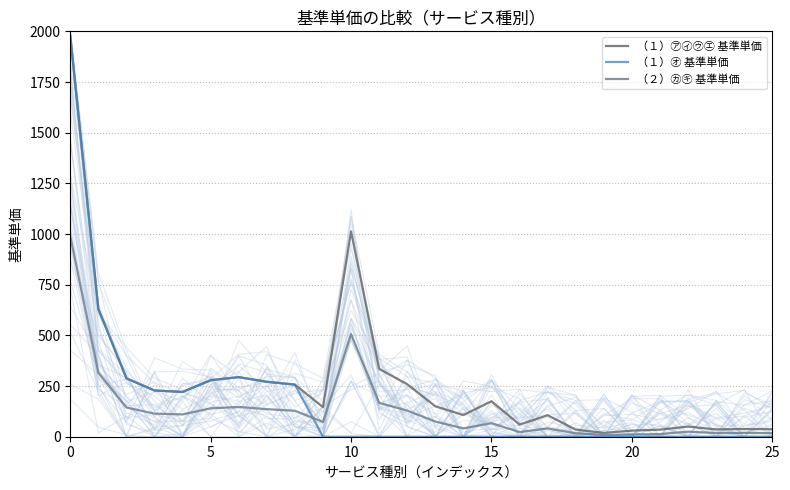

How many values in the （１）㋔ 基準単価 series exceed 0?

9